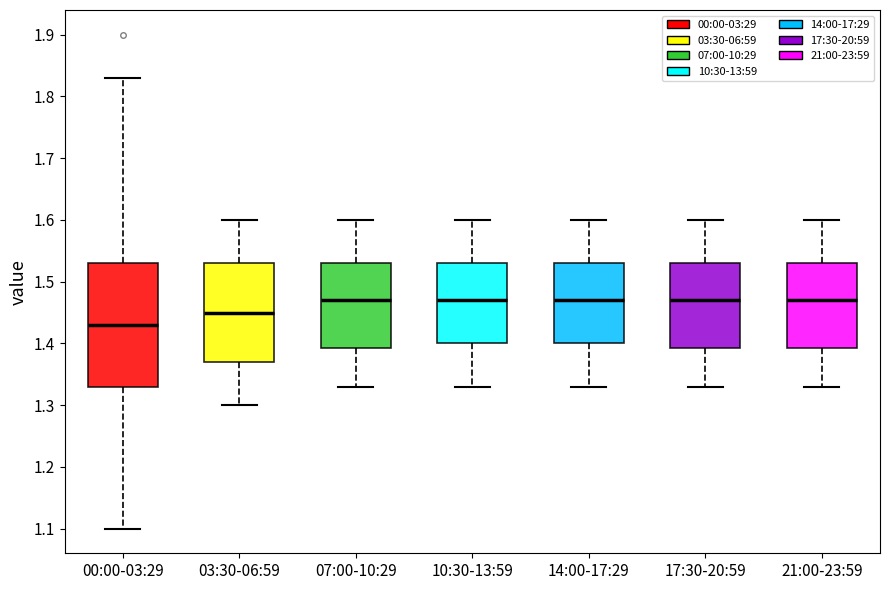

Comparing the boxes themselves (not the whiskers), which one is the tallest?

00:00-03:29